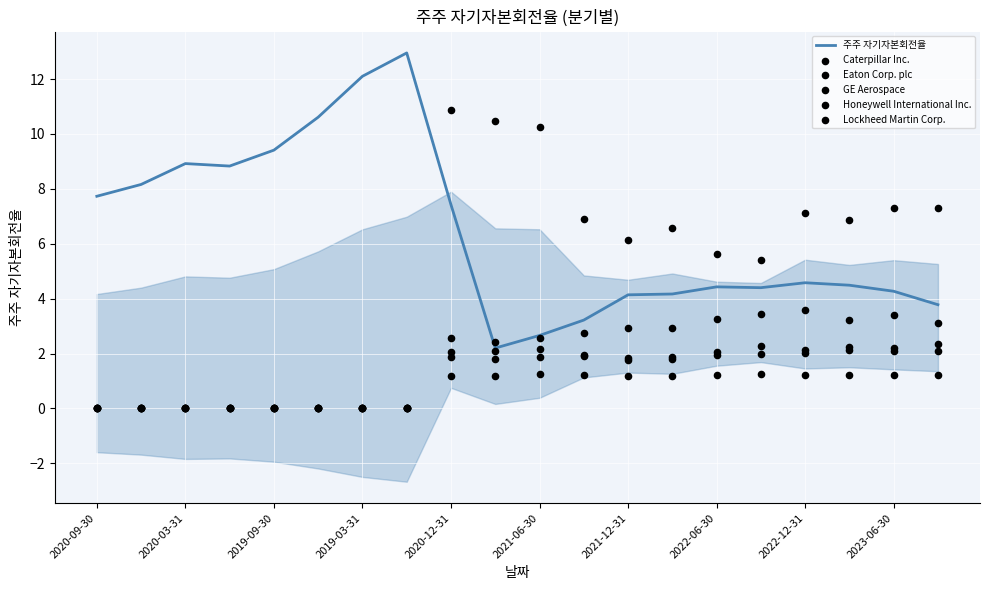

Which series reaches the maximum Y coordinate?

주주 자기자본회전율